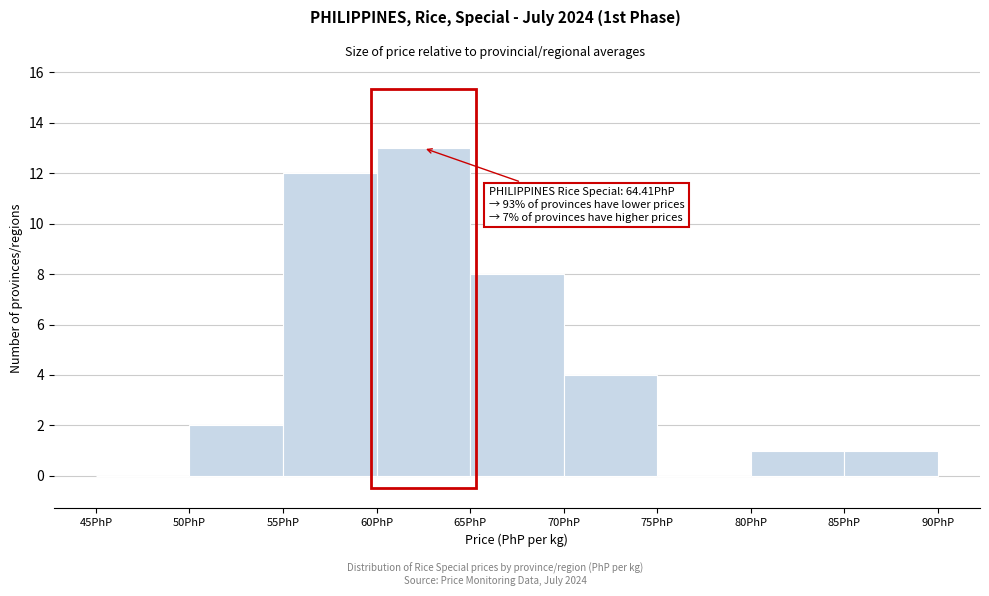

Over which range of the x-axis is the bar tallest?

60 to 65